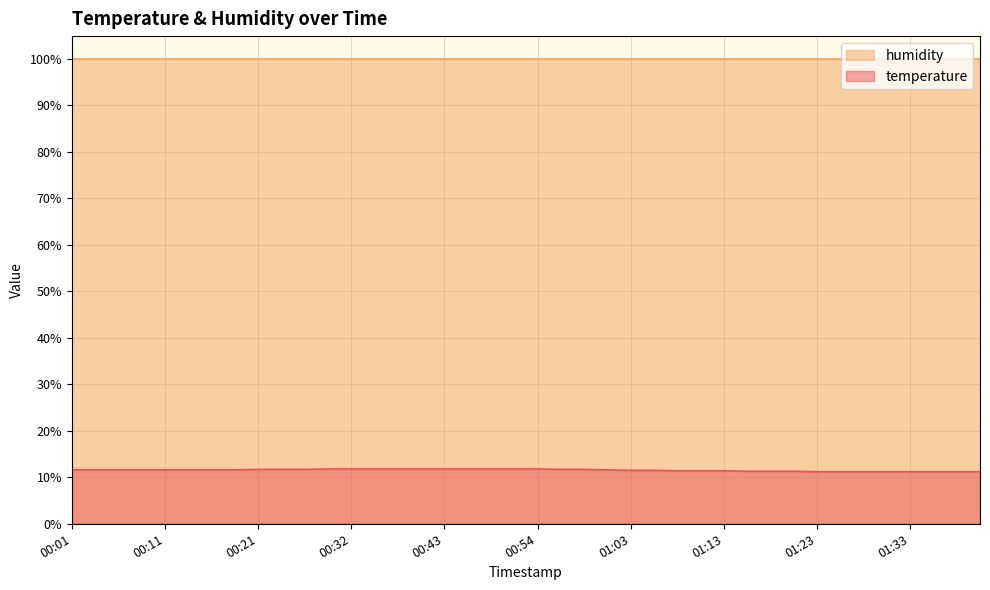

What is the approximate value at 00:11?

11.6